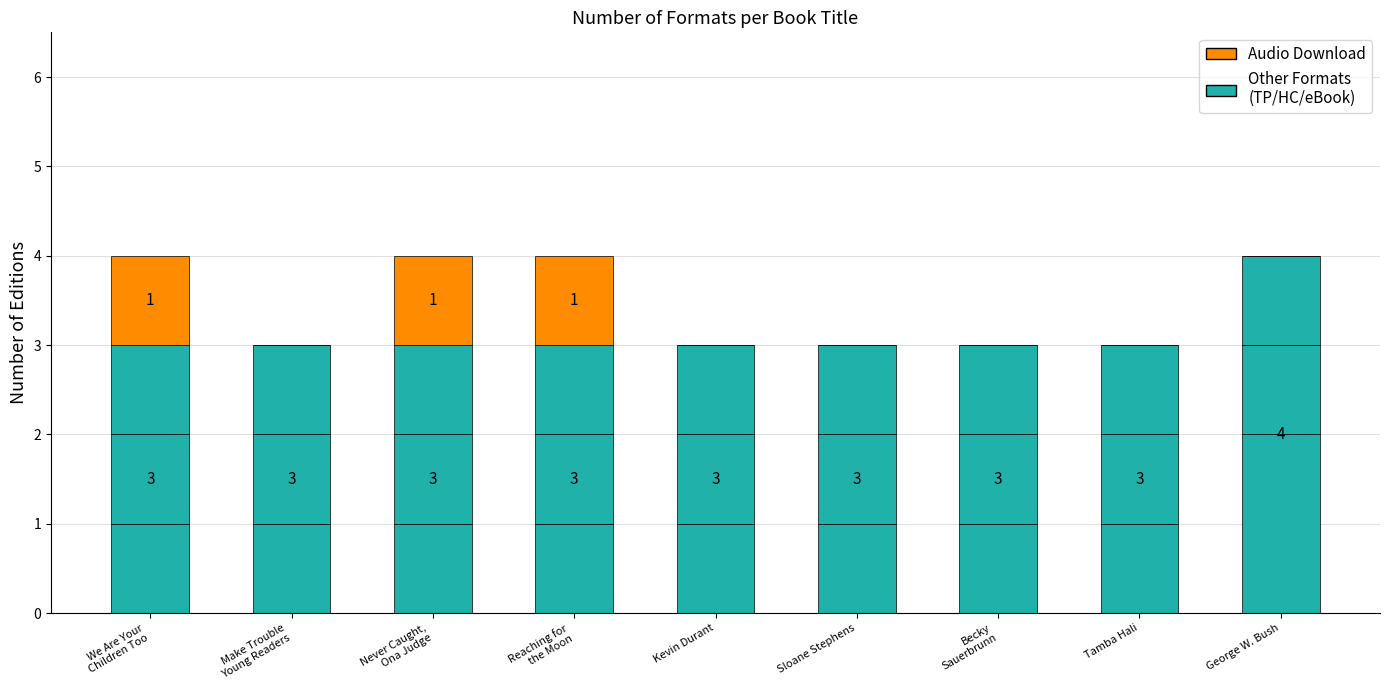

At which category is the sum across all series the highest?

We Are Your
Children Too